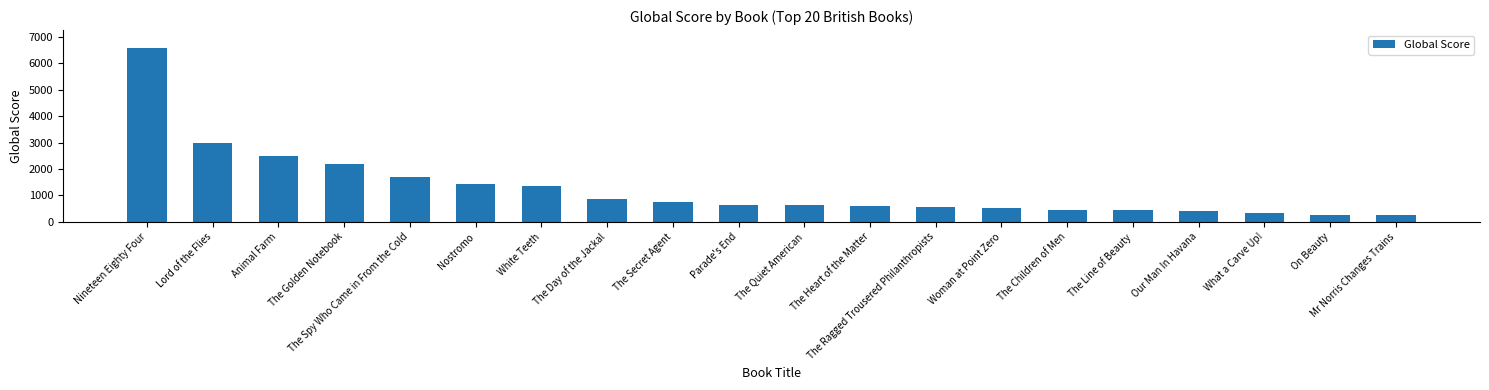

What is the label of the 10th bar from the left?

Parade's End